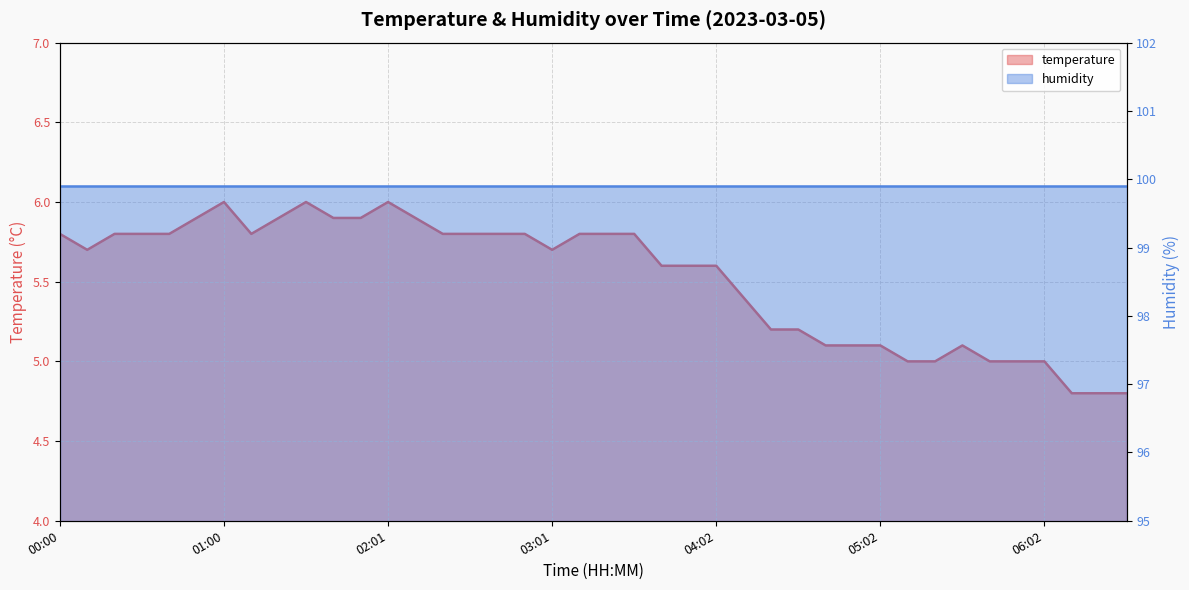

What is the average value?

5.5